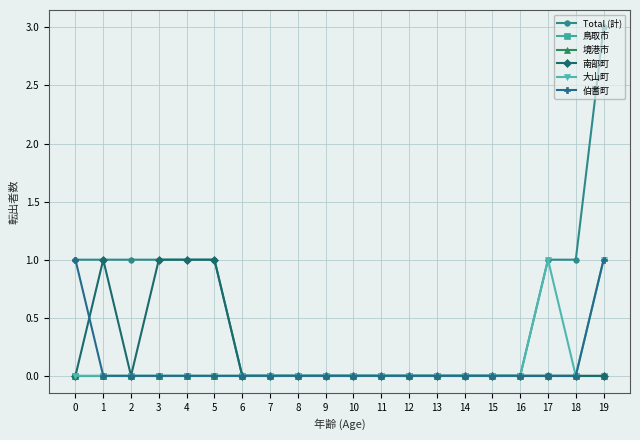

Is this an area chart (filled region under the line)?

No